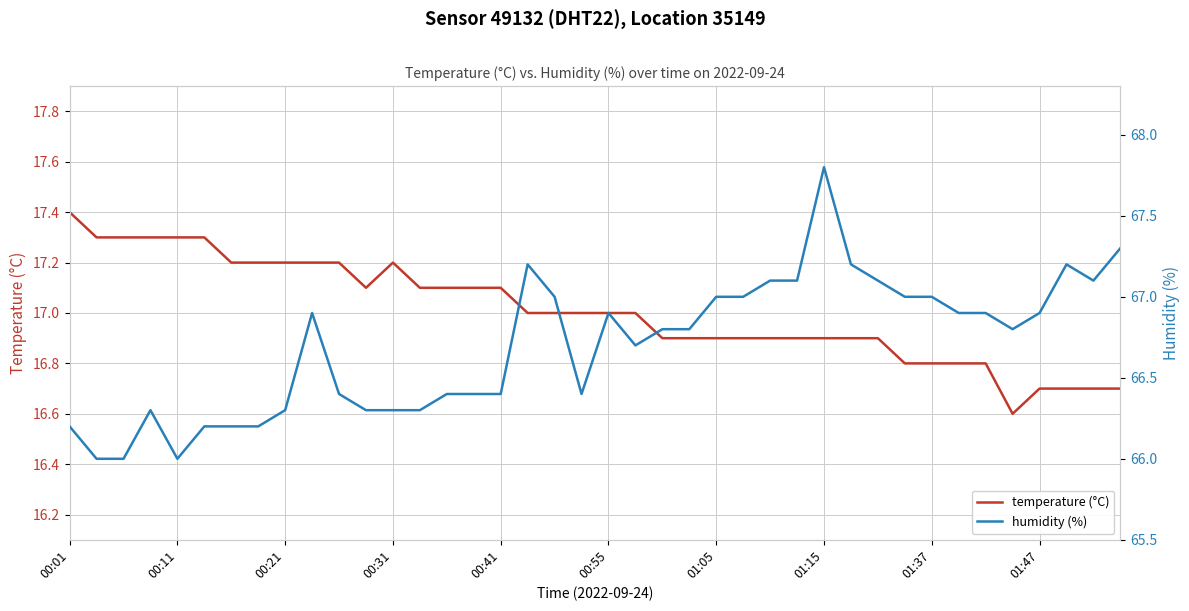

What is the smallest value displayed?

16.6